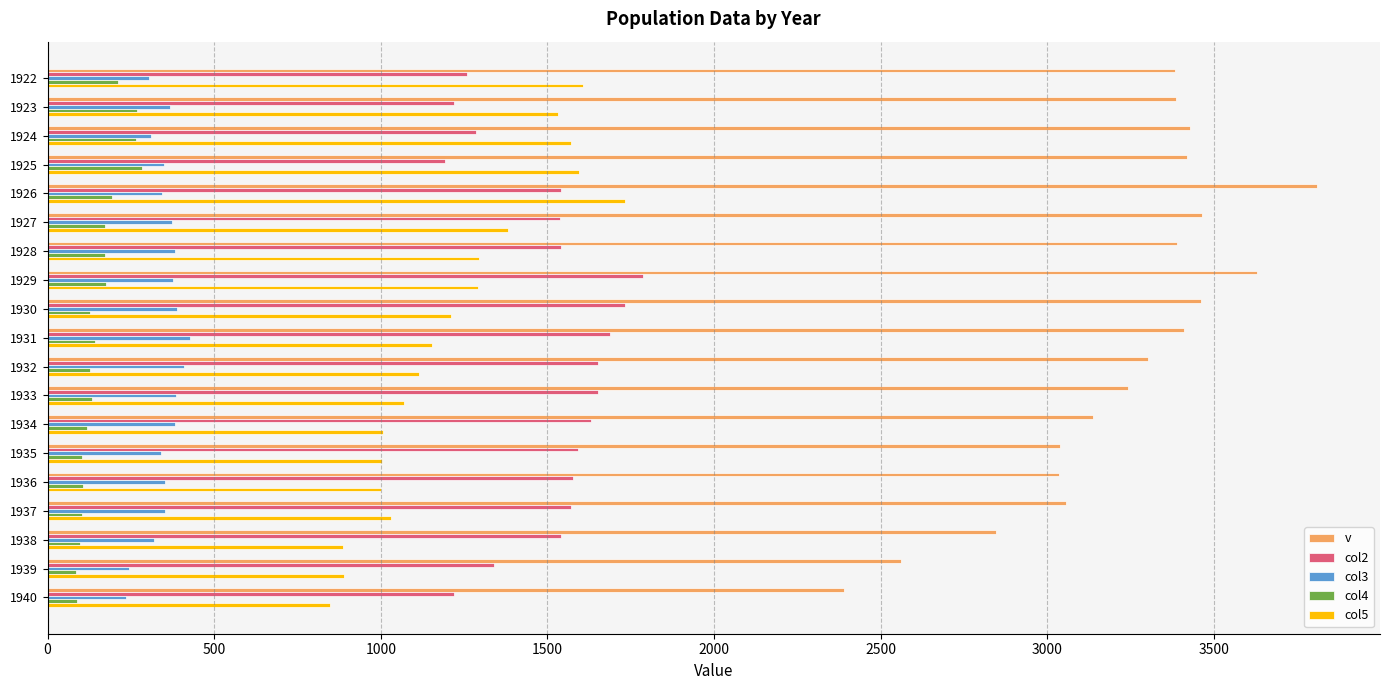

At which category is the sum across all series the highest?

1926